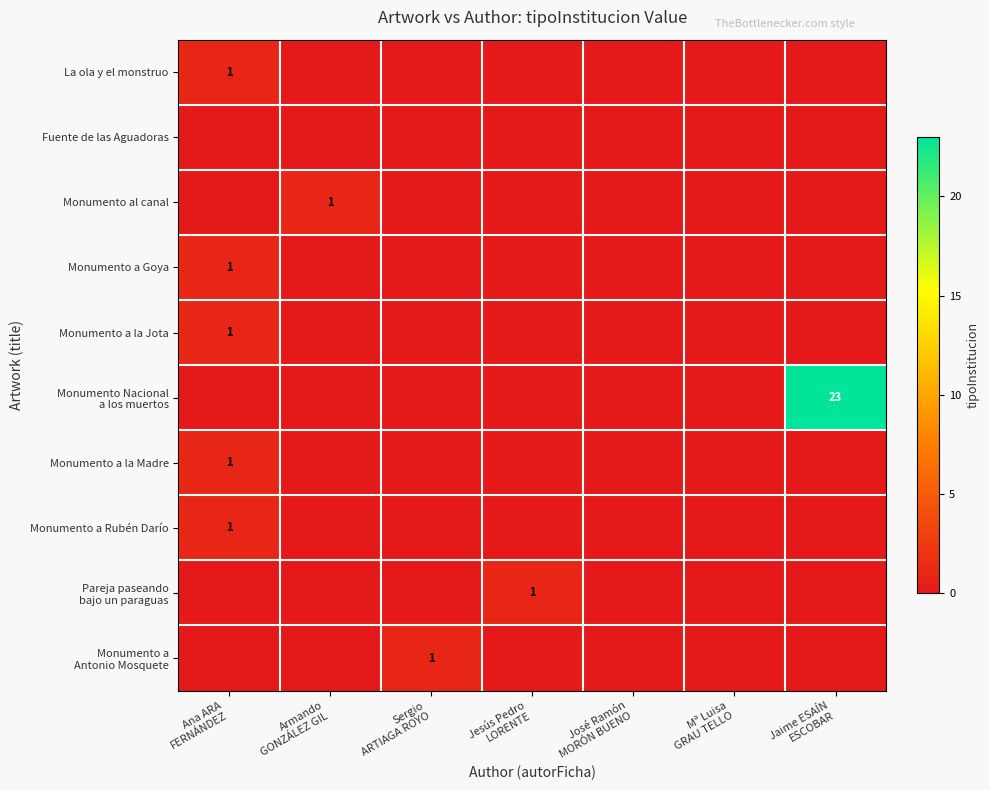

How many distinct data groups are displayed?

10